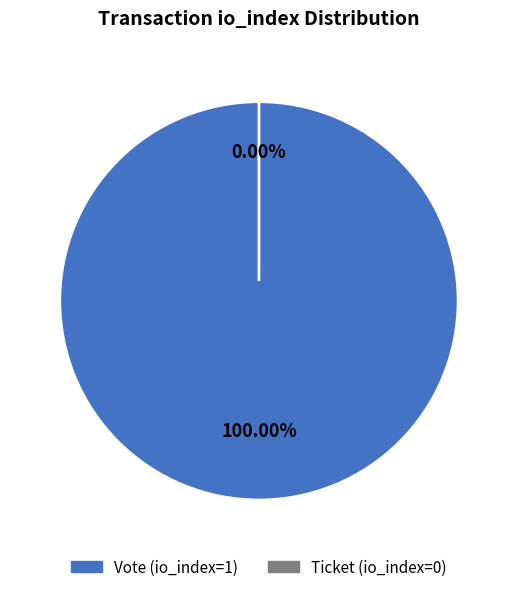

What is the majority slice?

Vote